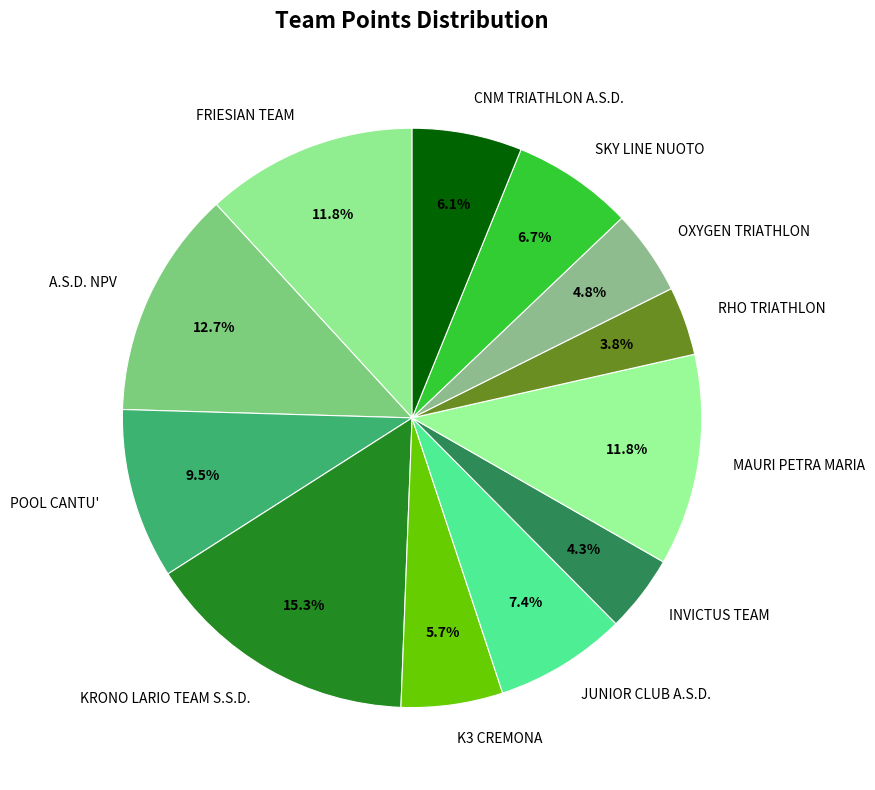

What is the largest slice in the pie chart?

KRONO LARIO TEAM S.S.D.